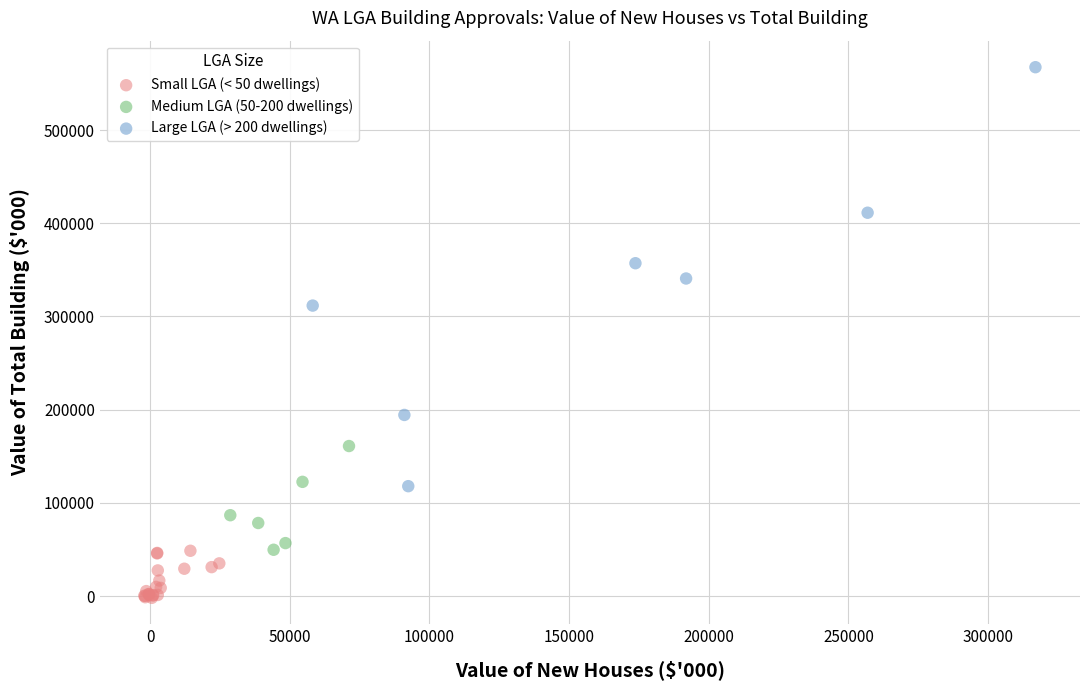

Which series contains the highest Y value?

Large LGA (> 200 dwellings)